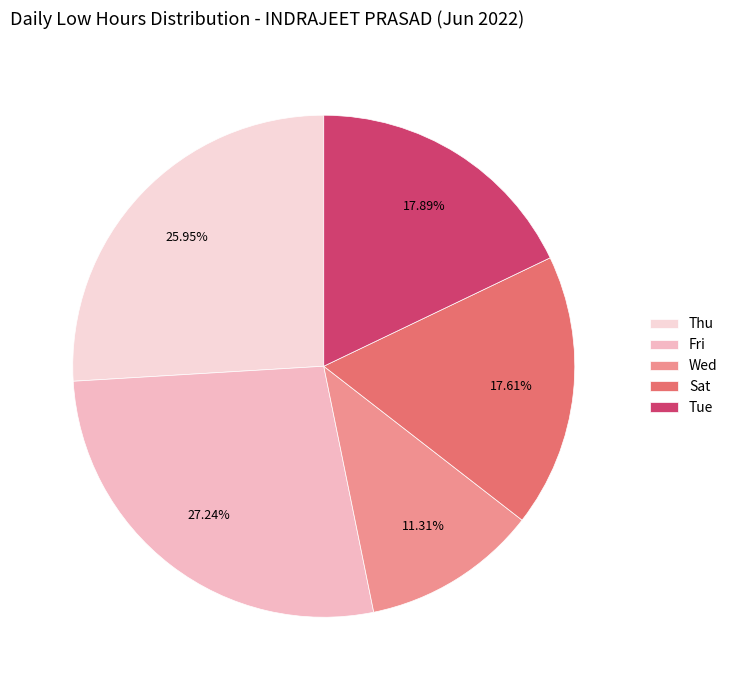

Count the number of slices in the pie.

5